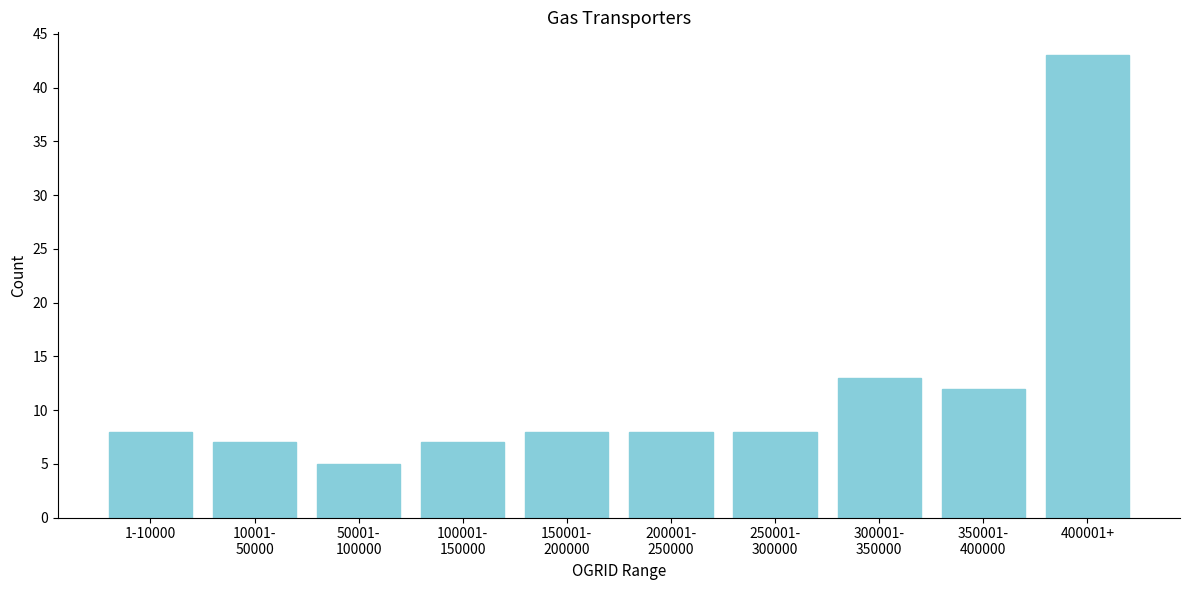

What is the sum of all values?

119